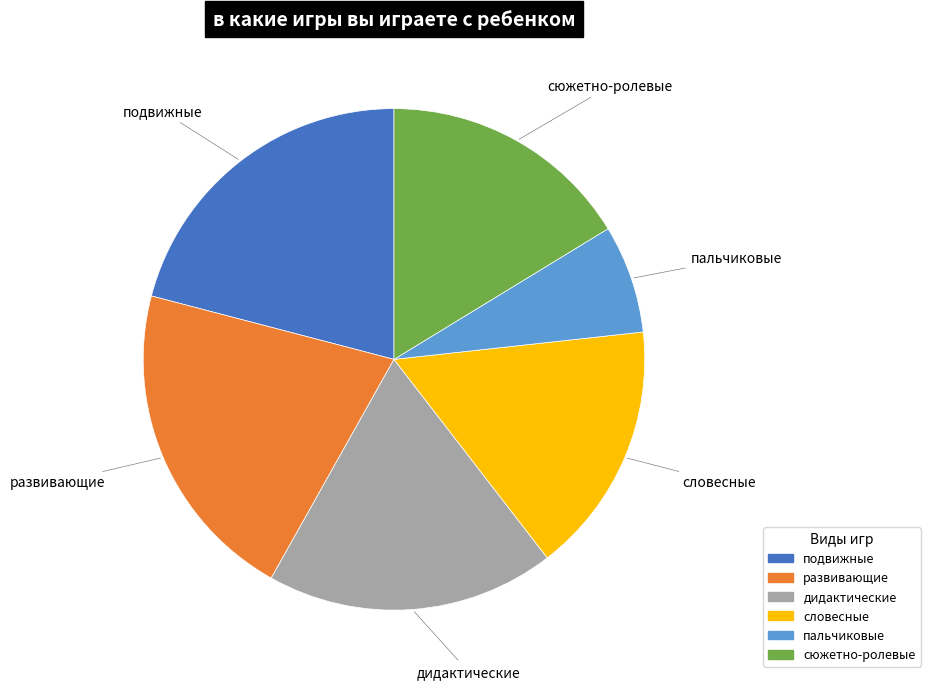

Which has a higher value, дидактические or подвижные?

подвижные